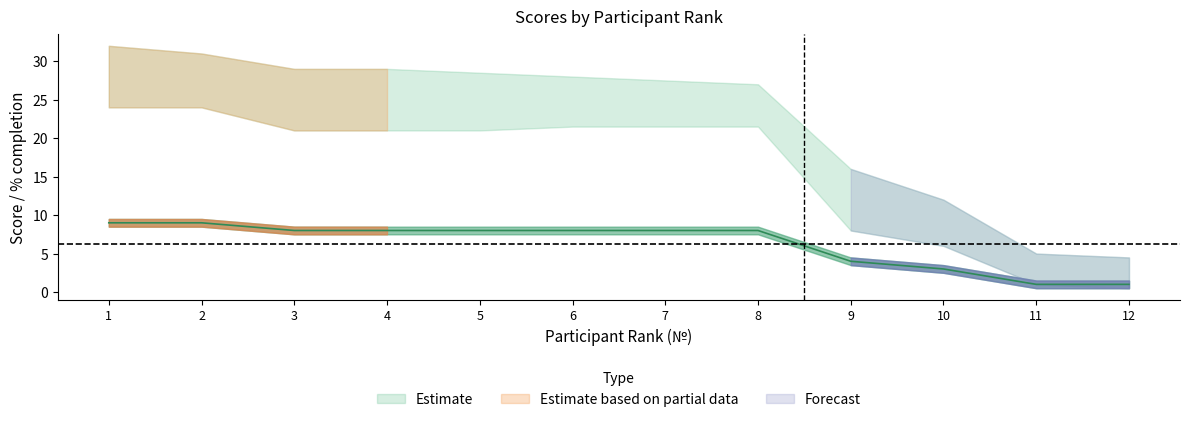

Is this an area chart (filled region under the line)?

No